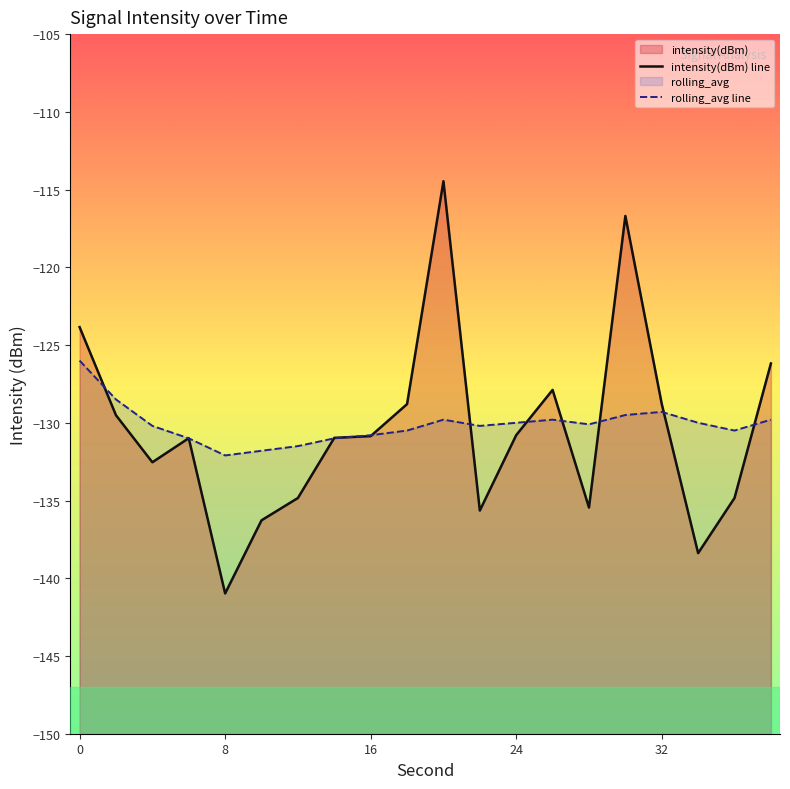

What is the sum of all rolling_avg values?

-2602.4